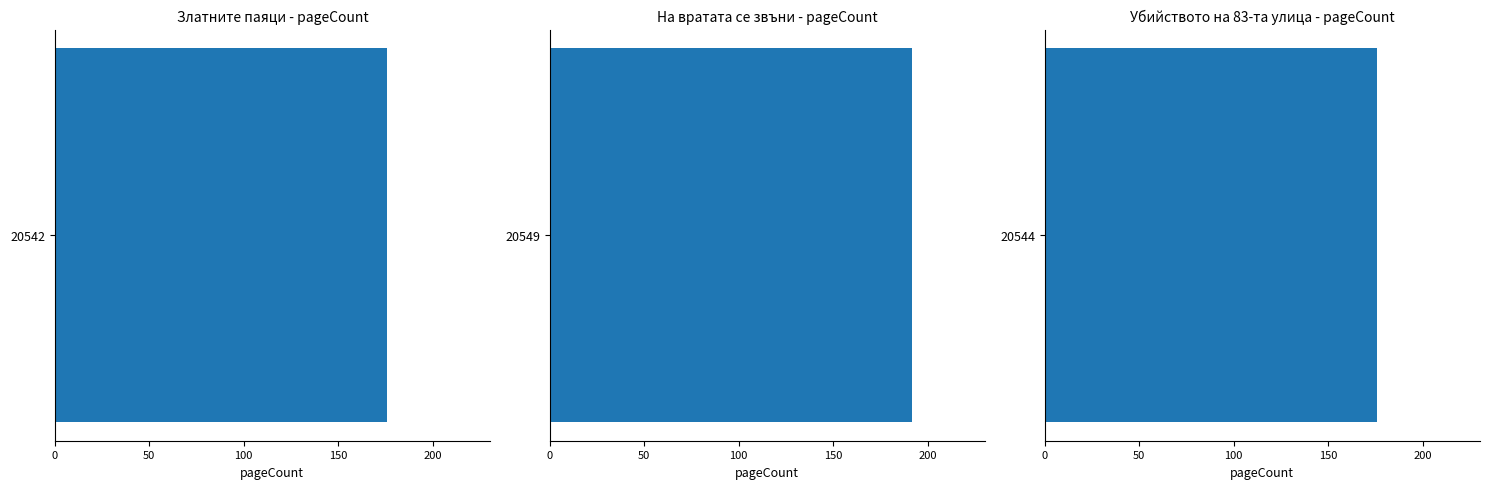

List the labels in order of value, largest first.

20549, 20542, 20544